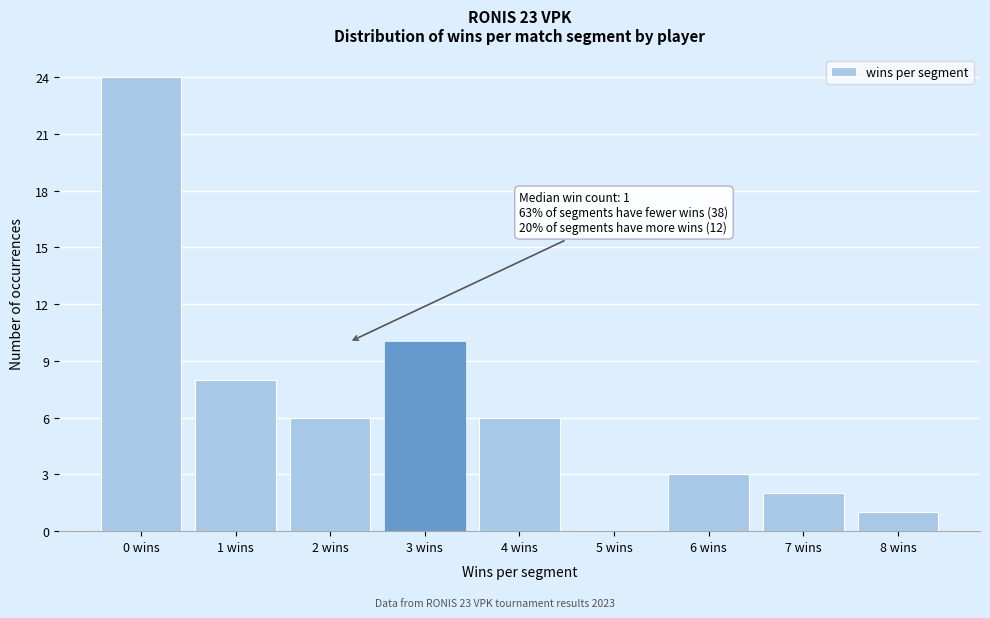

Reading left to right, extract all data points from this chart.

0 wins=24	1 wins=8	2 wins=6	3 wins=10	4 wins=6	5 wins=0	6 wins=3	7 wins=2	8 wins=1